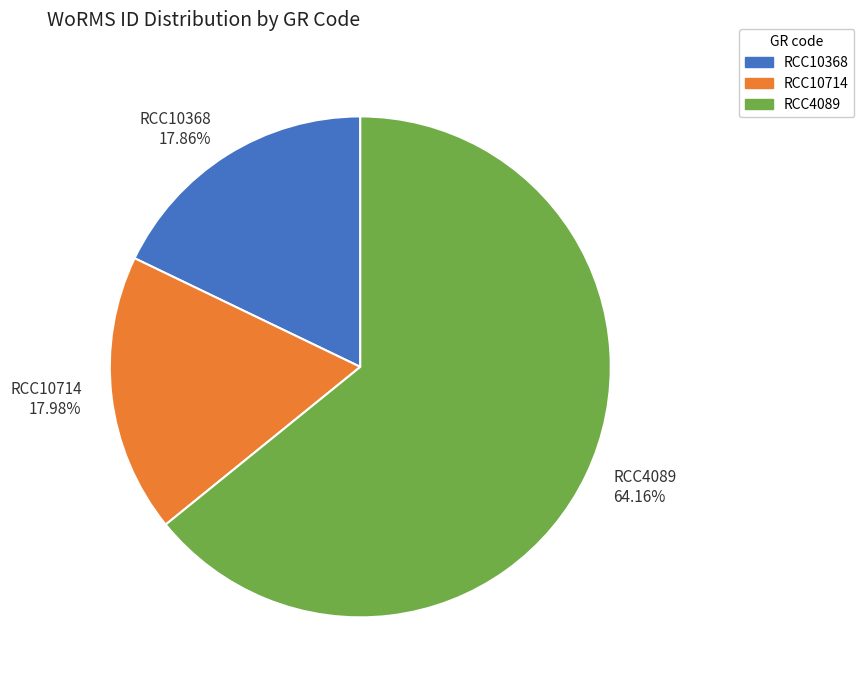

Which slice is the largest?

RCC4089